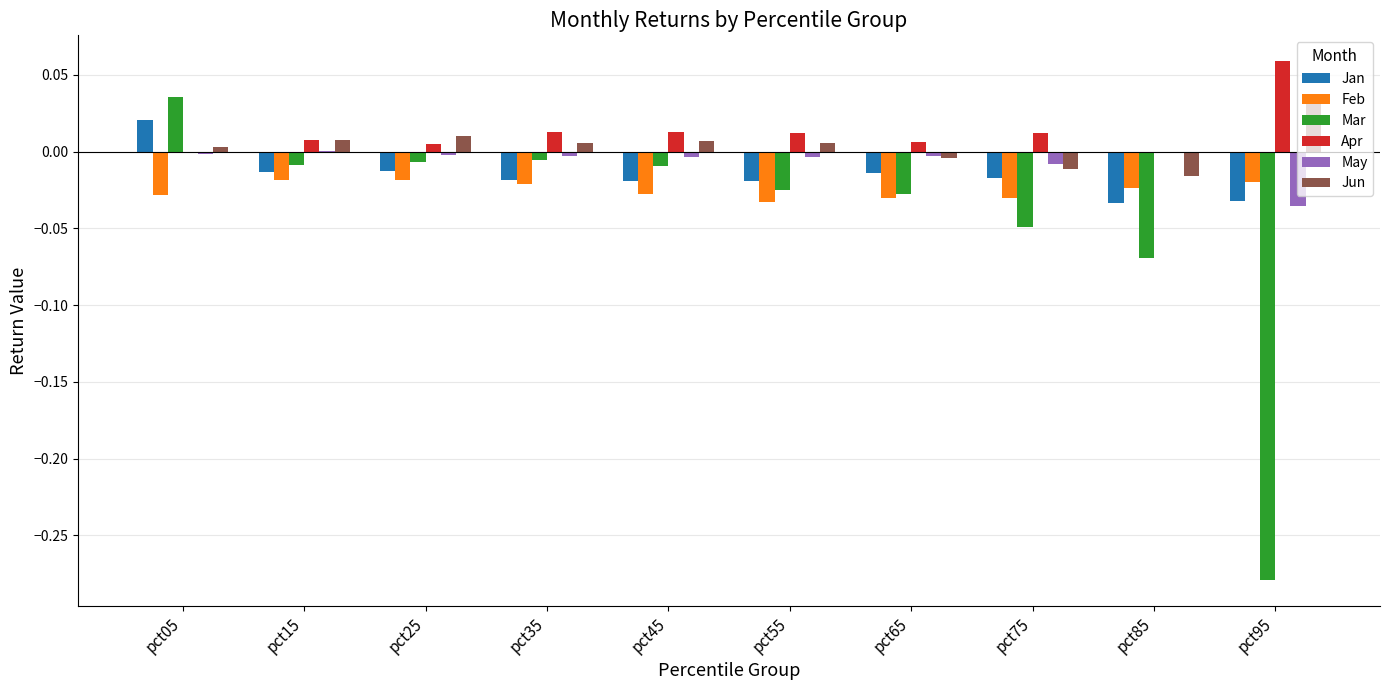

True or false: May has a value of -0.0 at pct35.

True